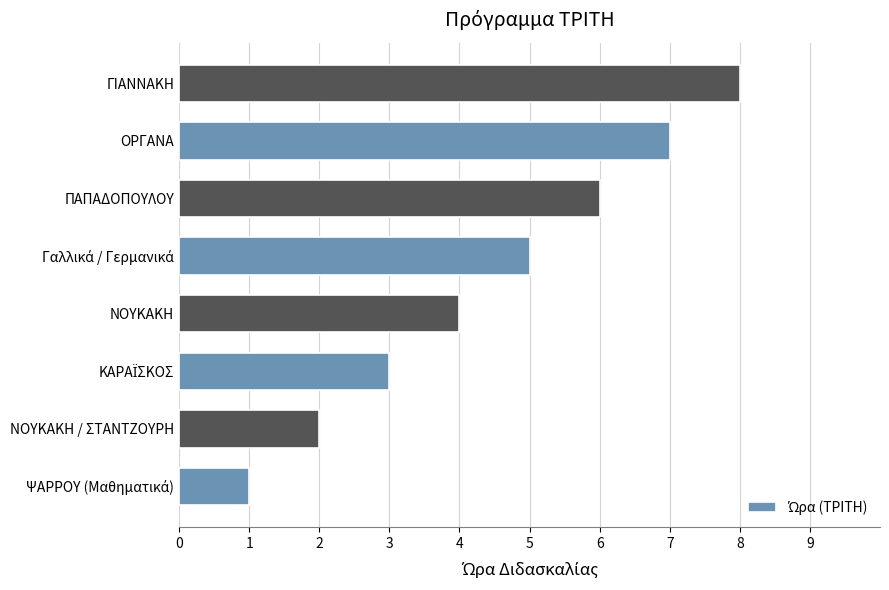

What is the maximum value shown in the chart?

8